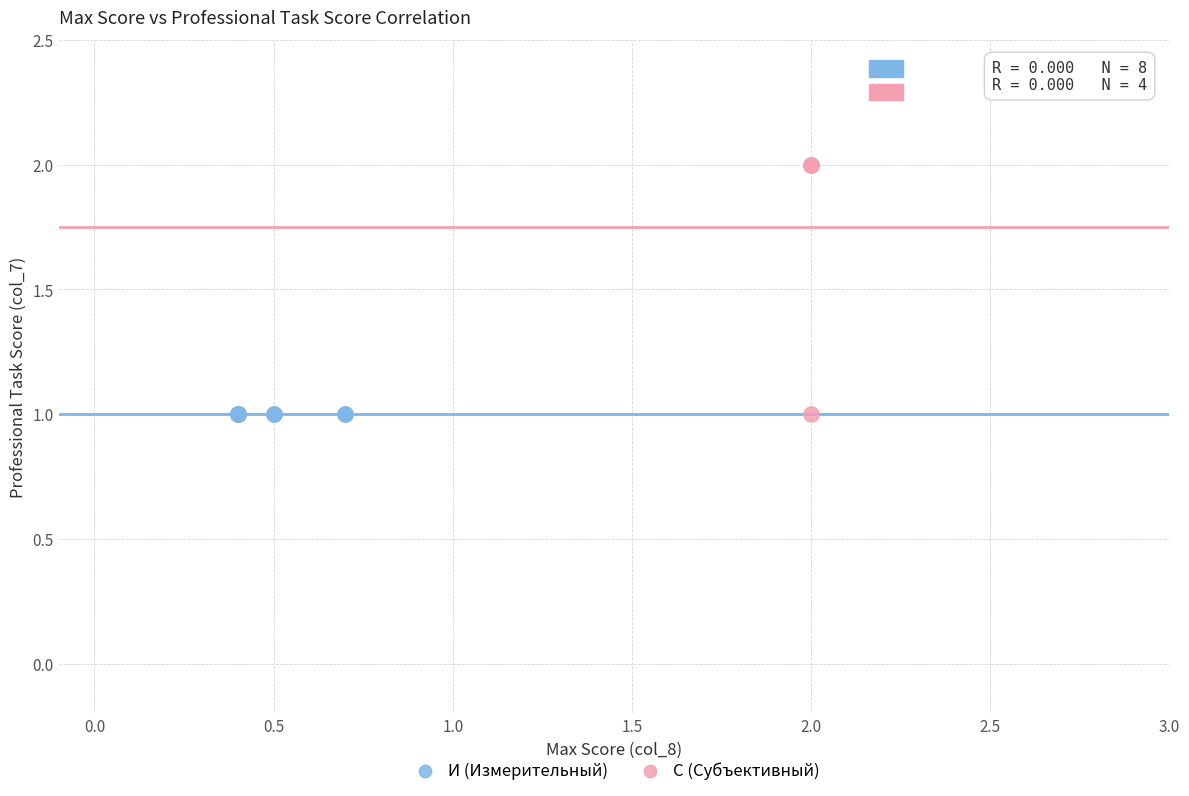

Which series contains the highest Y value?

С (Субъективный)